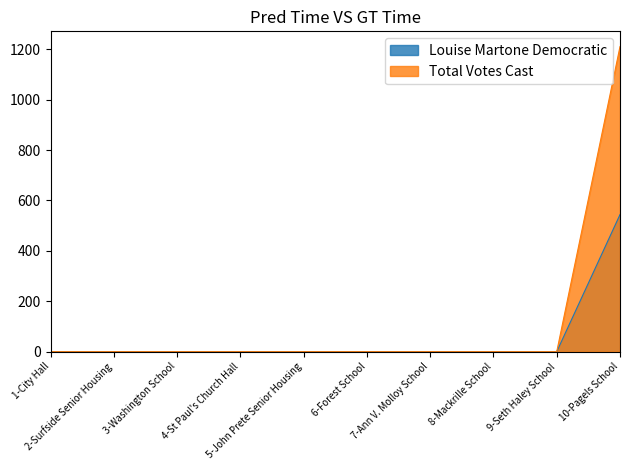

How many values in Louise Martone Democratic are above zero?

1